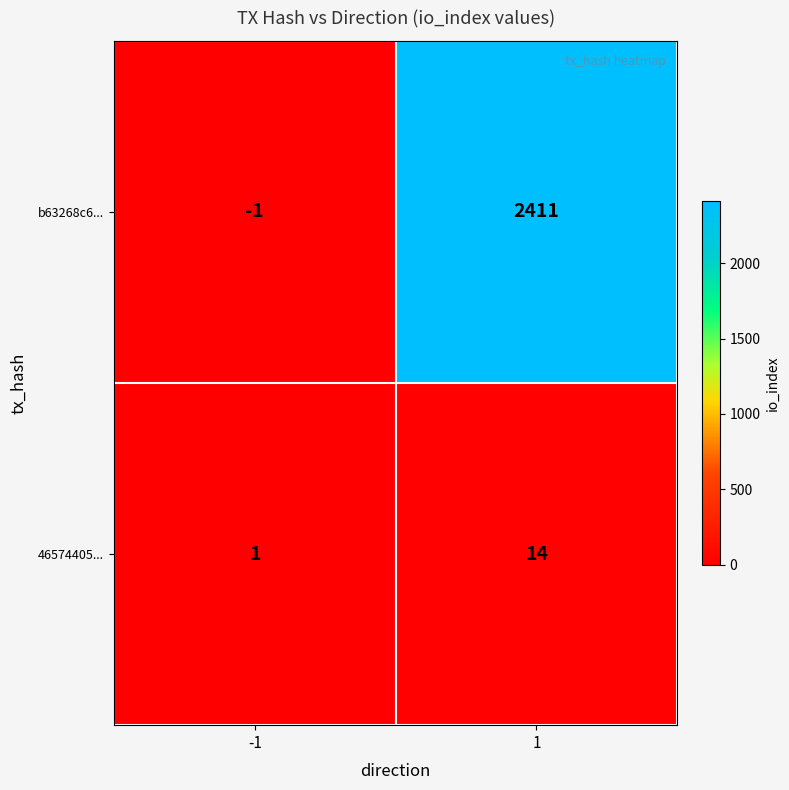

The value of 46574405... at 1 is 14. True or false?

True